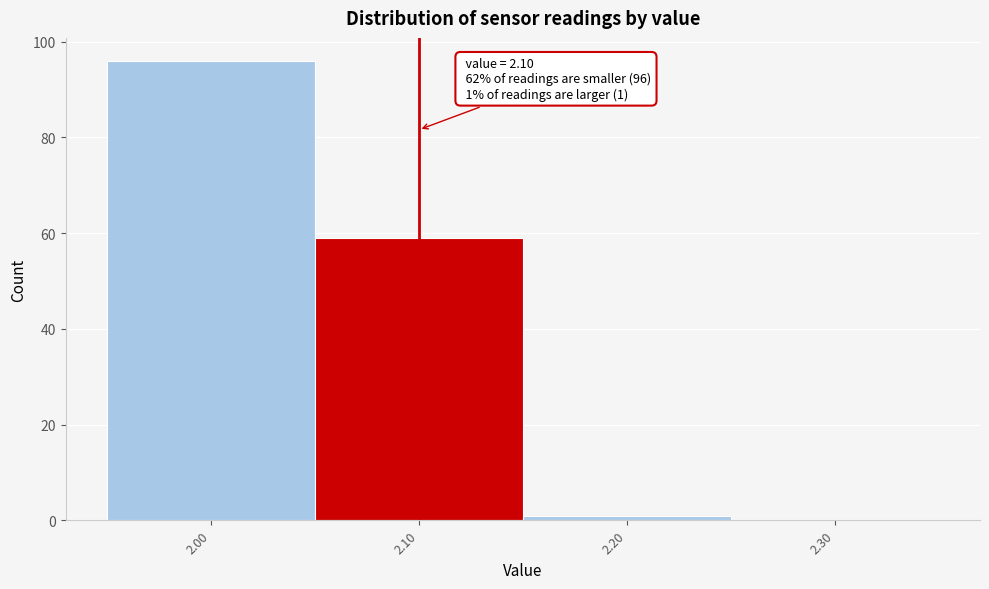

Over which range of the x-axis is the bar tallest?

1.95 to 2.05